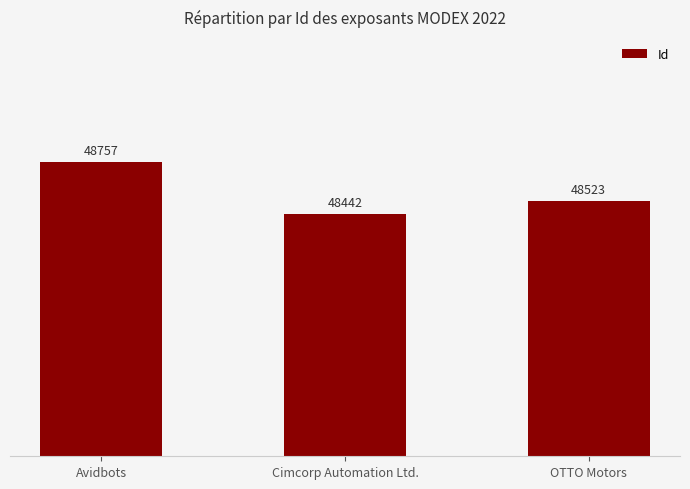

Which label corresponds to the smallest value in the chart?

Cimcorp Automation Ltd.